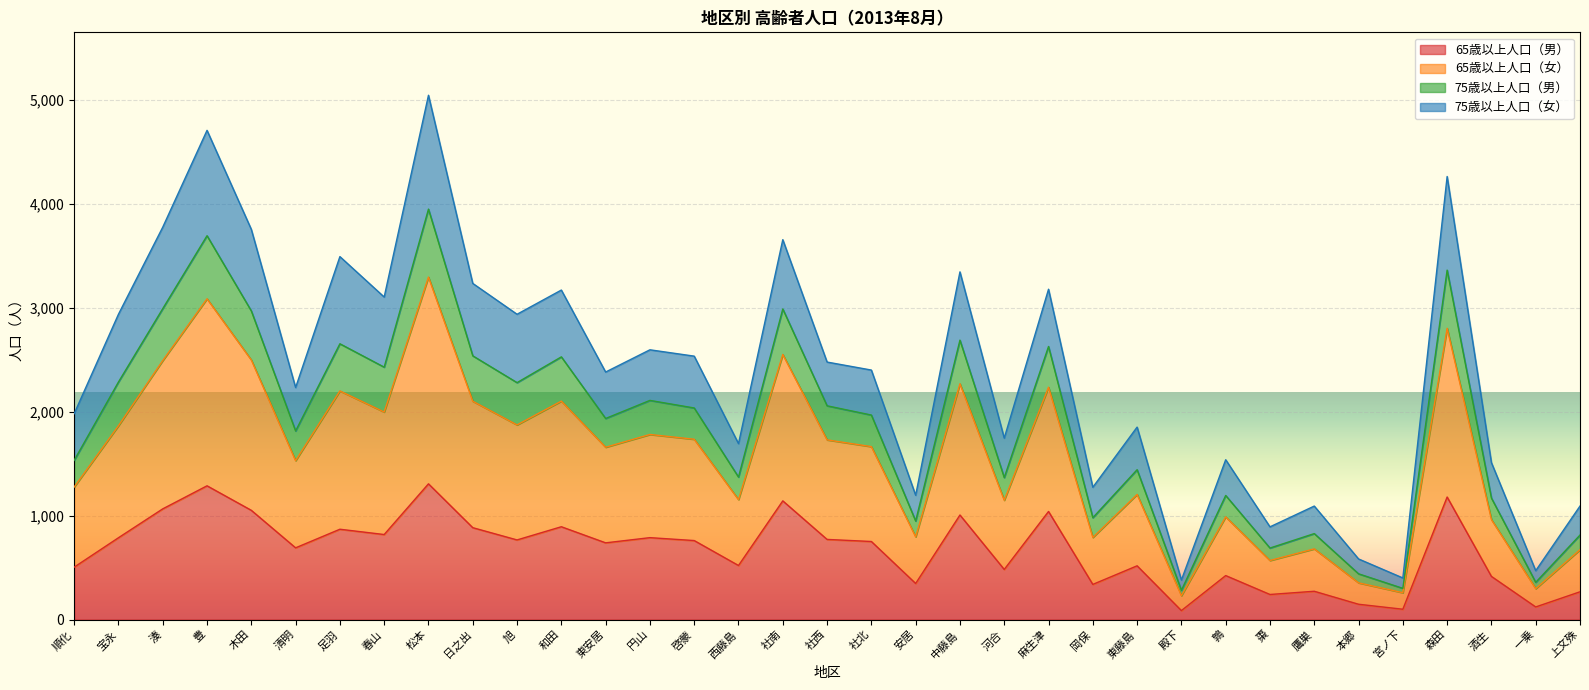

What is the total value across all series at 社西?

2478